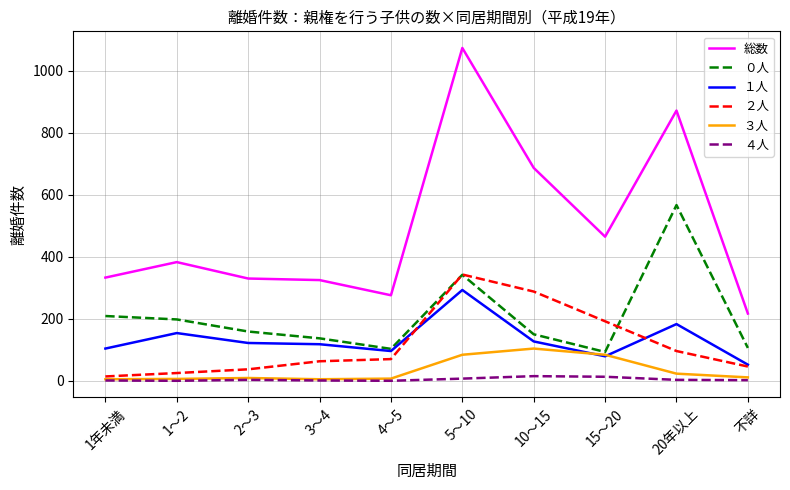

True or false: ４人 and ０人 intersect in this chart.

False